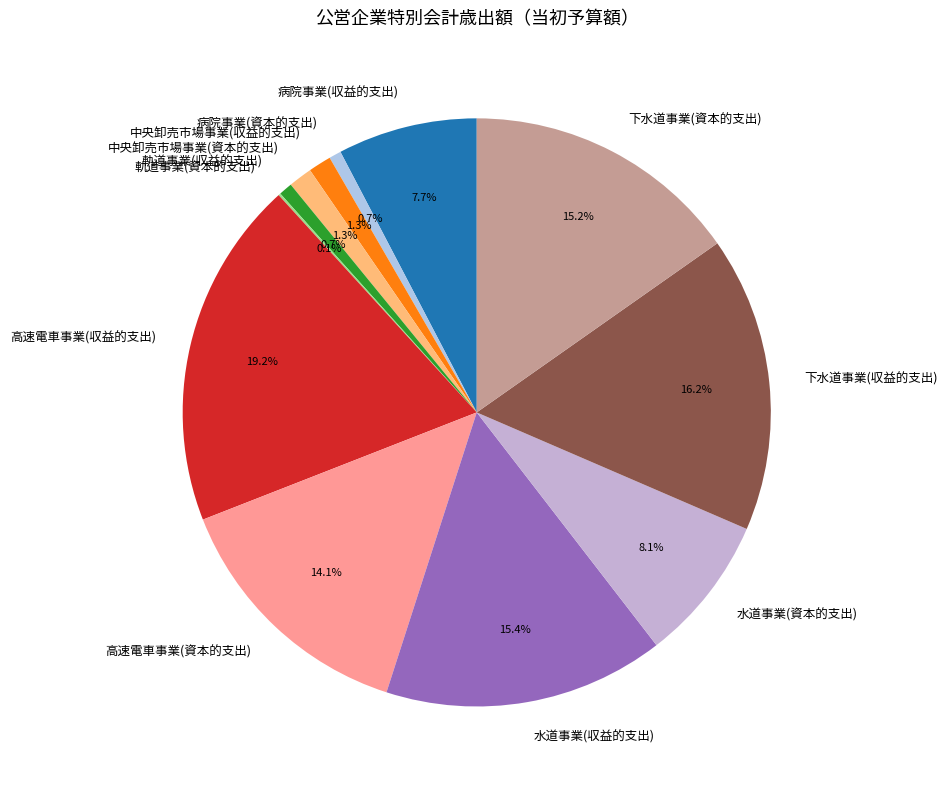

What is the total percentage of 下水道事業(収益的支出) and 中央卸売市場事業(収益的支出)?

17.5%